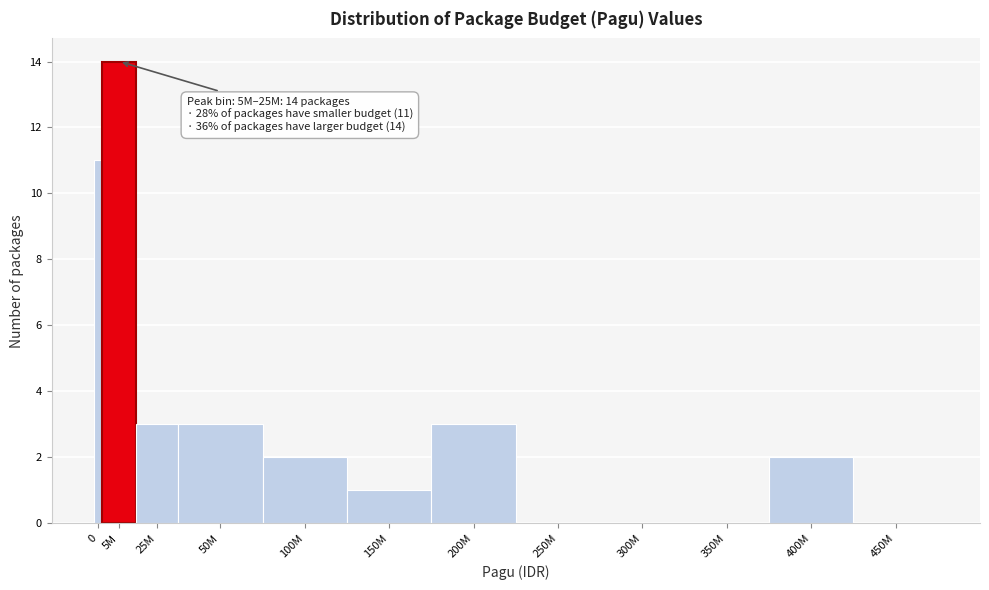

Reading left to right, transcribe all the data shown in this chart.

0=11	5M=14	25M=3	50M=3	100M=2	150M=1	200M=3	250M=0	300M=0	350M=0	400M=2	450M=0